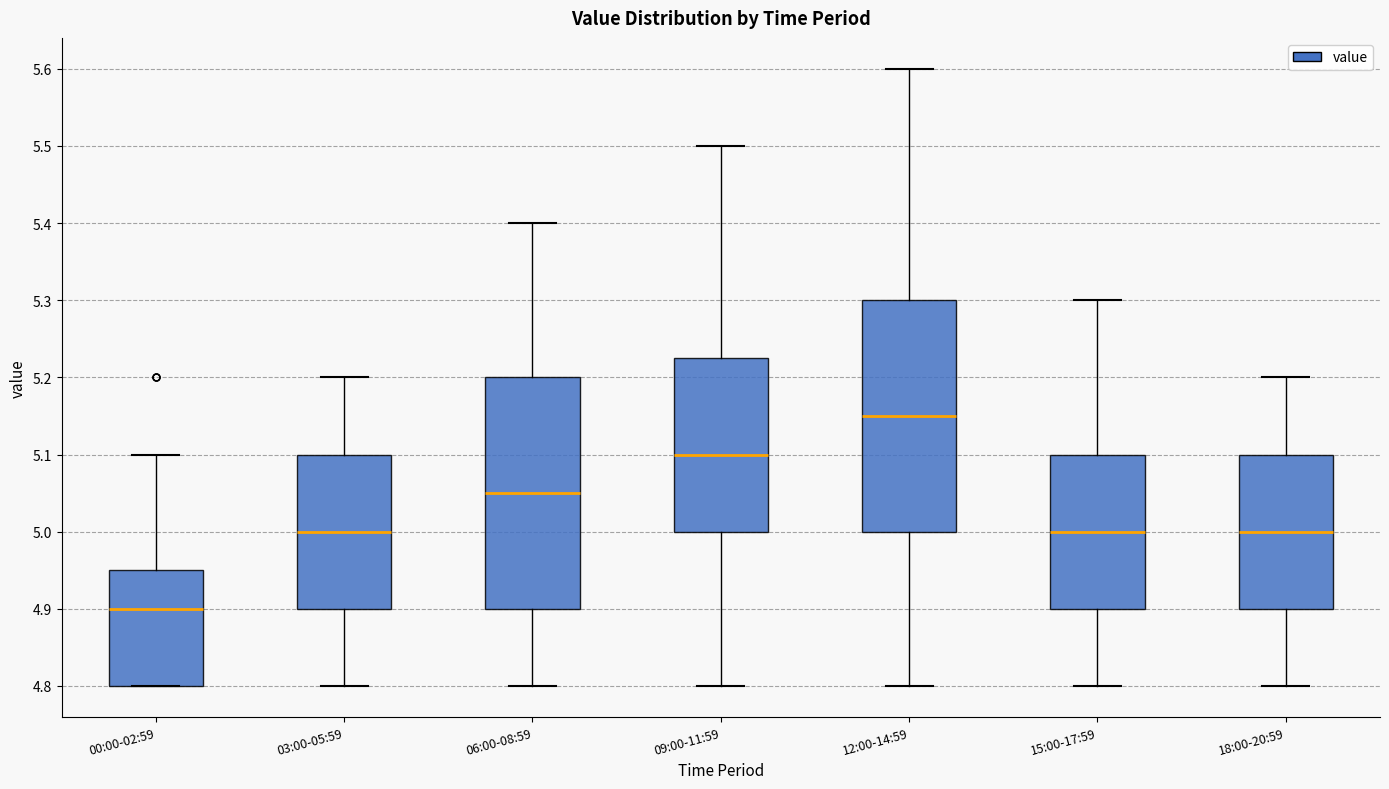

Reading left to right, read every box against the y-axis: the position of its median line, the range the box covers, and the ends of its whiskers. The values are not printed on the chart, so give them approximately, as read against the axis.

00:00-02:59: median 4.90, box 4.80 to 4.95, whiskers 4.80 to 5.10
03:00-05:59: median 5.00, box 4.90 to 5.10, whiskers 4.80 to 5.20
06:00-08:59: median 5.05, box 4.90 to 5.20, whiskers 4.80 to 5.40
09:00-11:59: median 5.10, box 5.00 to 5.23, whiskers 4.80 to 5.50
12:00-14:59: median 5.15, box 5.00 to 5.30, whiskers 4.80 to 5.60
15:00-17:59: median 5.00, box 4.90 to 5.10, whiskers 4.80 to 5.30
18:00-20:59: median 5.00, box 4.90 to 5.10, whiskers 4.80 to 5.20